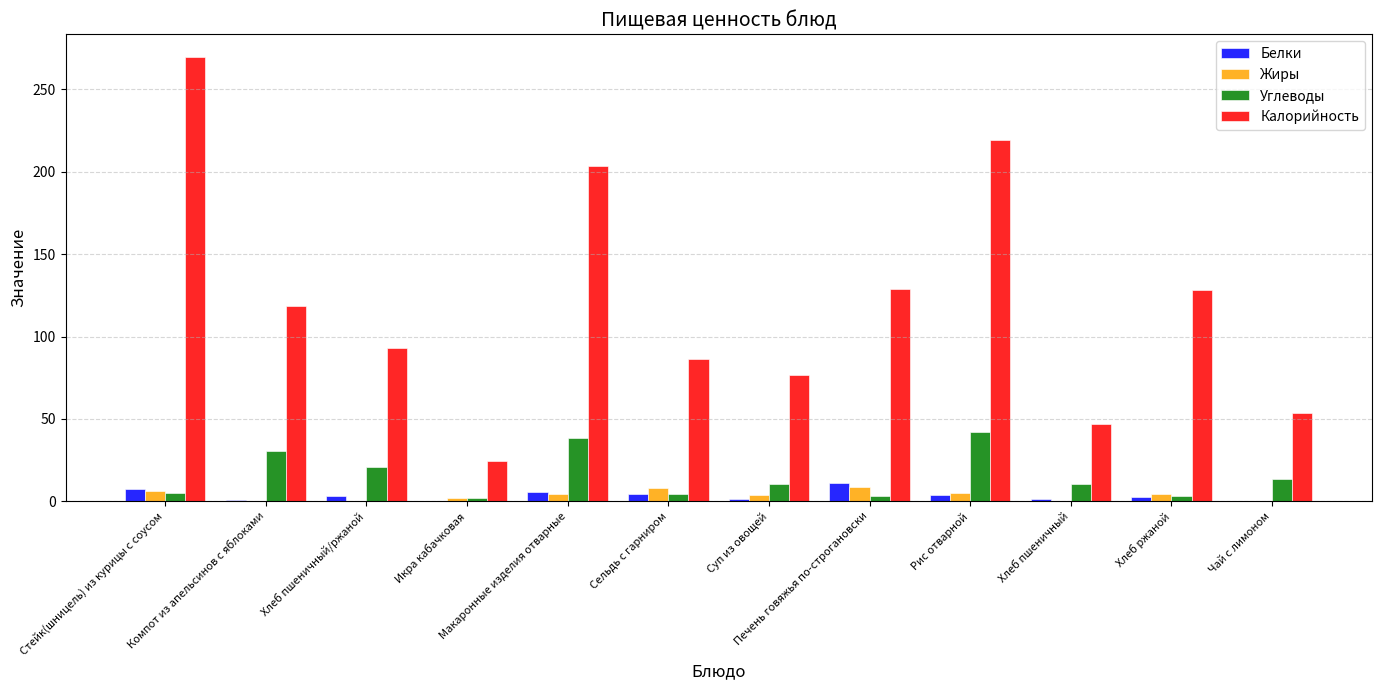

Which series has the largest total across all categories?

Калорийность